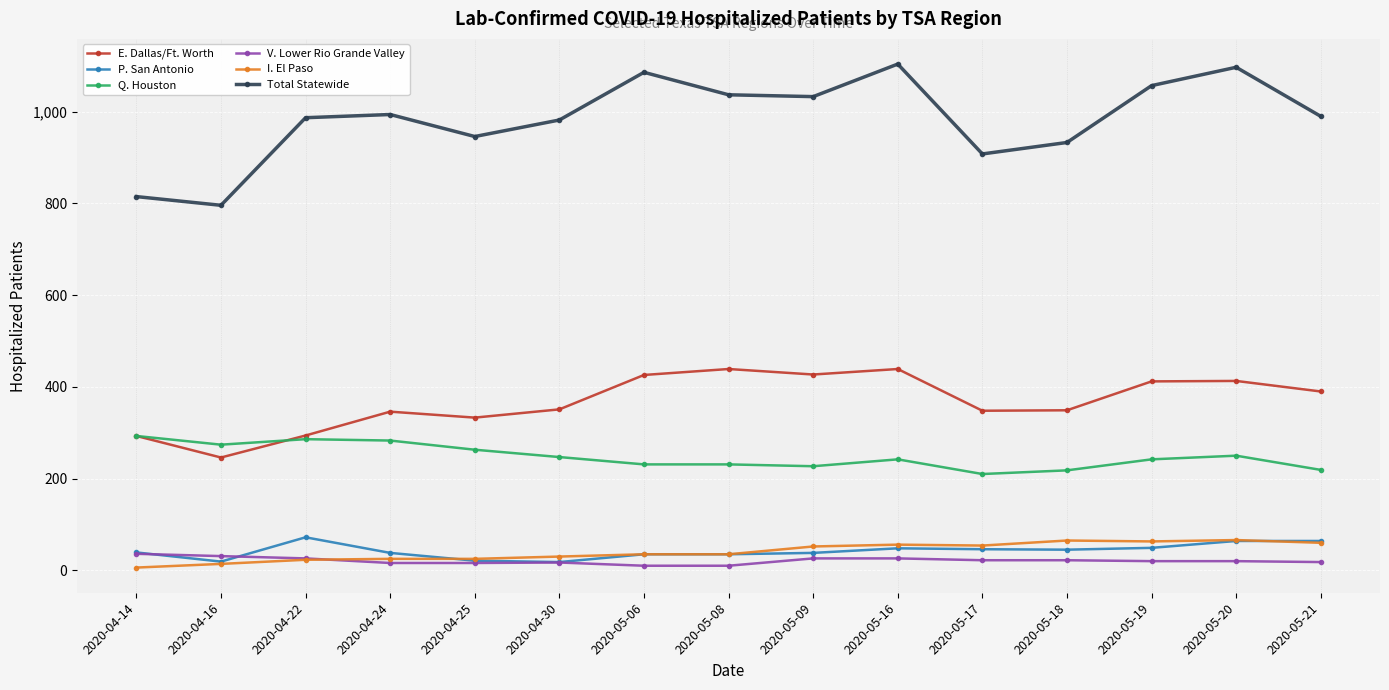

What position from the left is 2020-04-25?

5